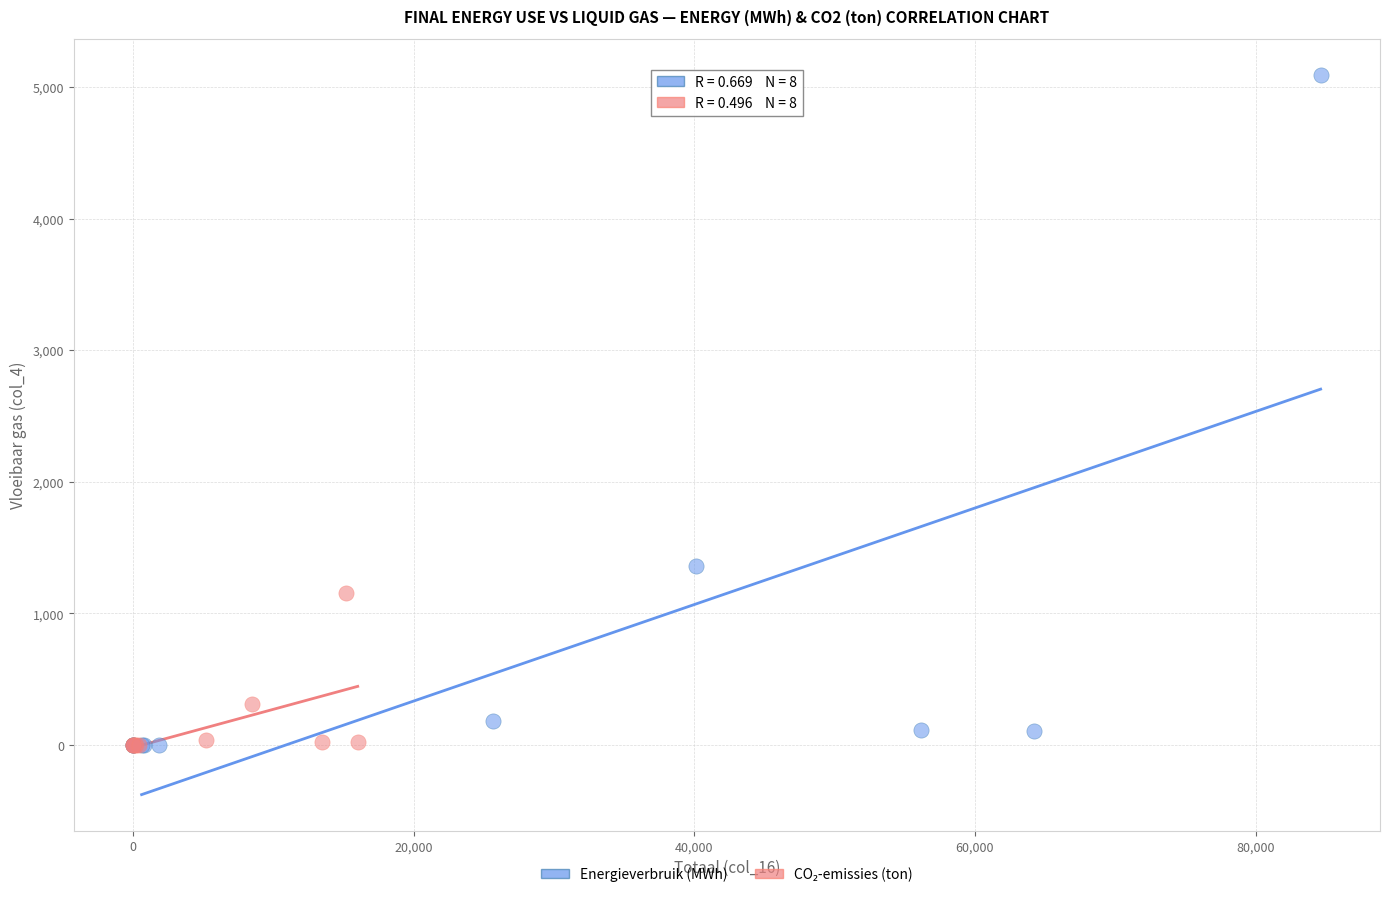

Which series has the largest Y range (max minus min)?

Energieverbruik (MWh)